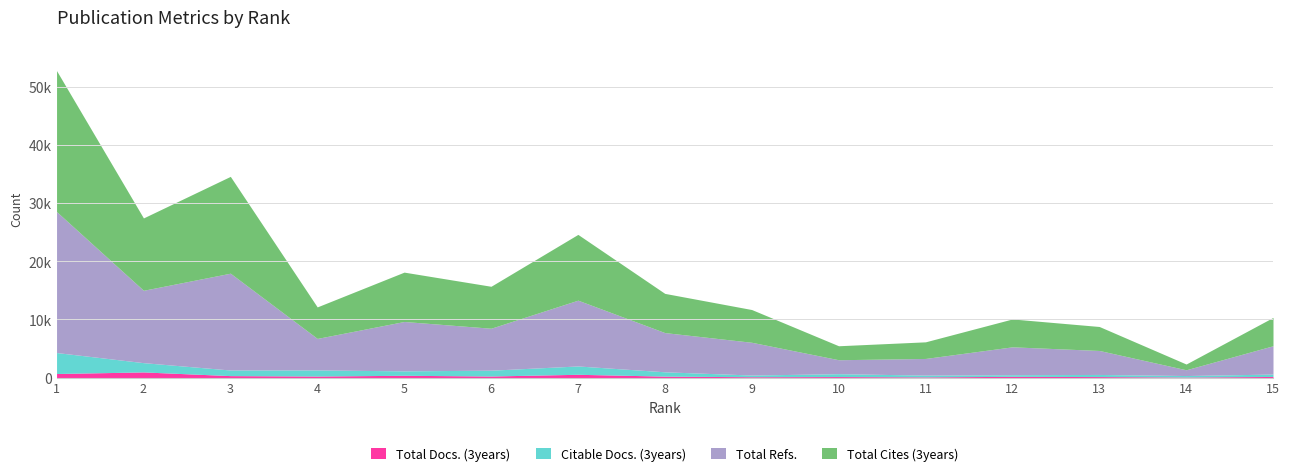

Between 7 and 10, which series saw the biggest shift?

Total Cites (3years)